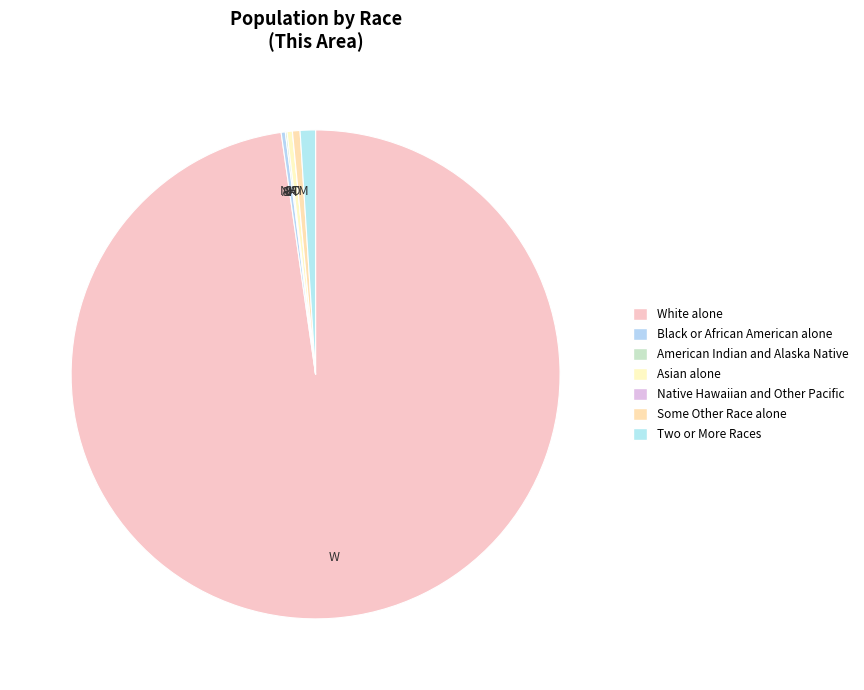

Is it true that W is 92% of the pie?

False